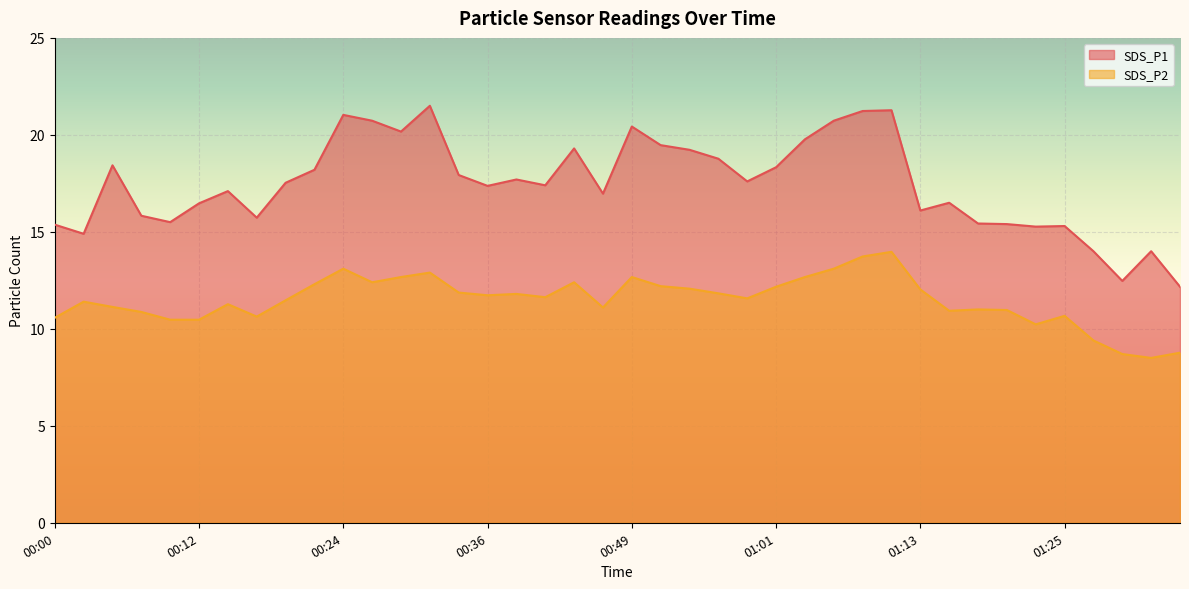

What is the maximum value shown in the chart?

21.5